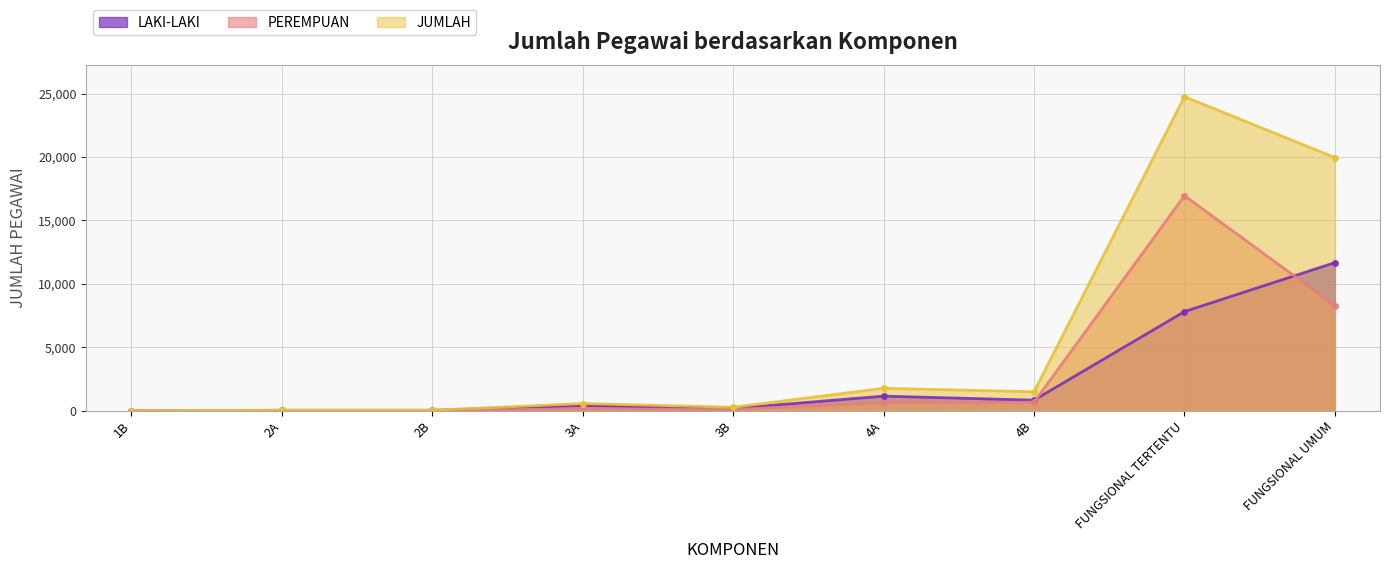

What is the spread (max minus min) of values at FUNGSIONAL UMUM?

11673